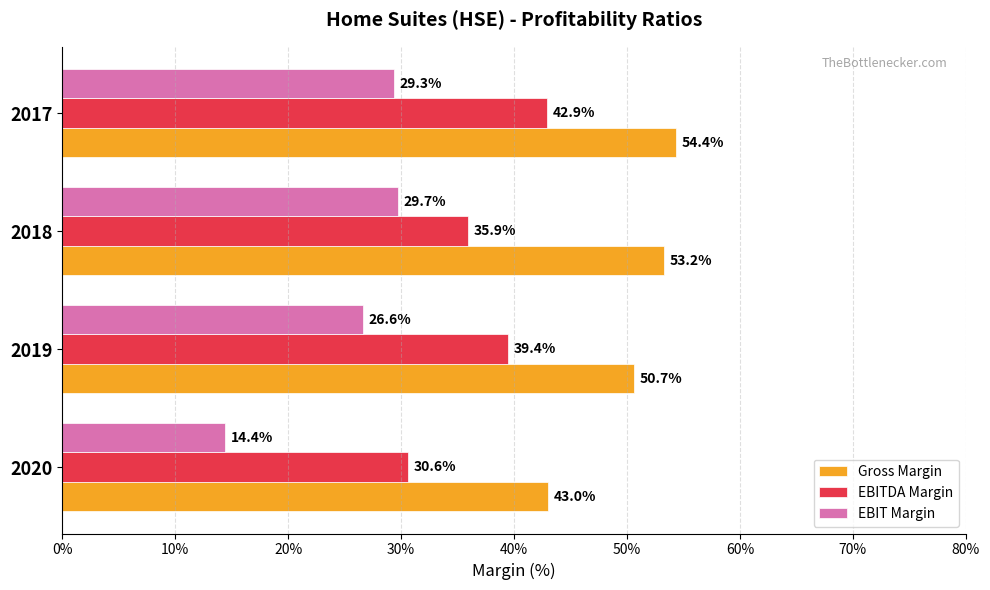

Is the value of EBITDA Margin at 2018 greater than the value of EBIT Margin at 2019?

Yes